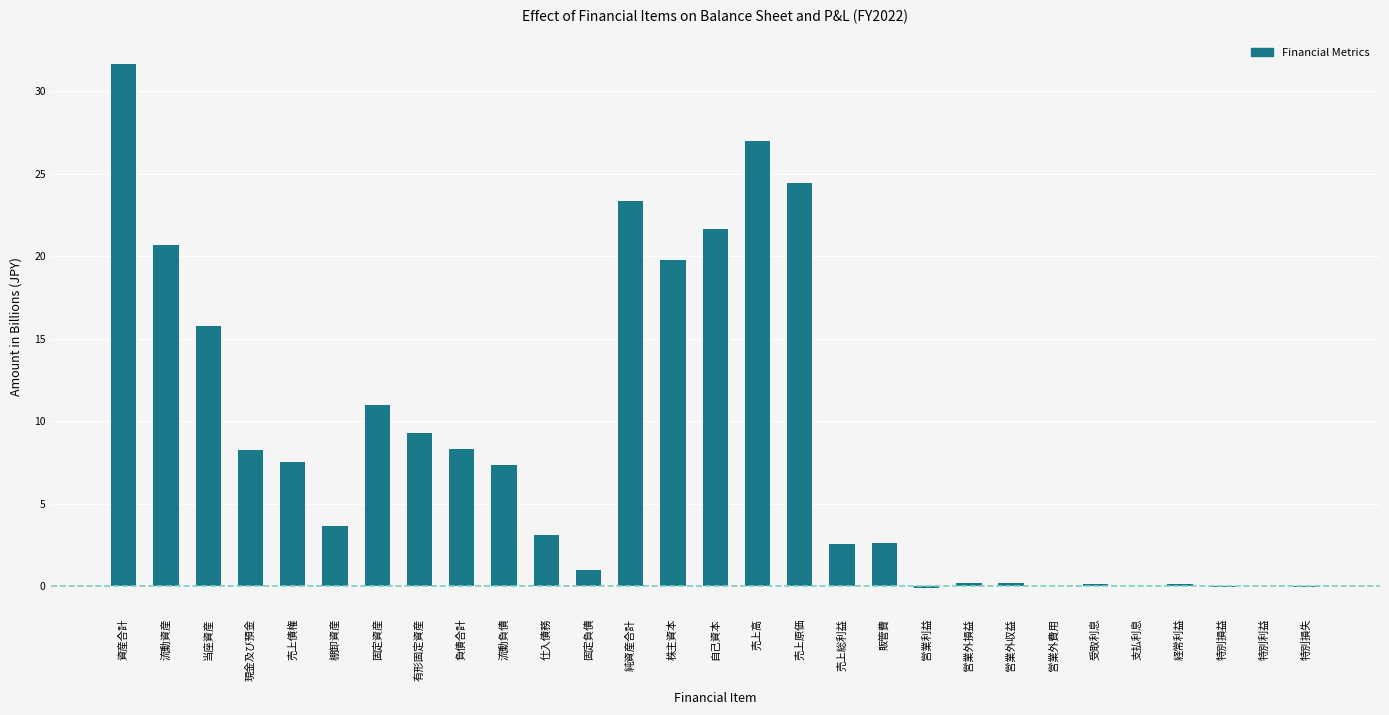

The chart shows a value of -0.0 at 特別損失. True or false?

True